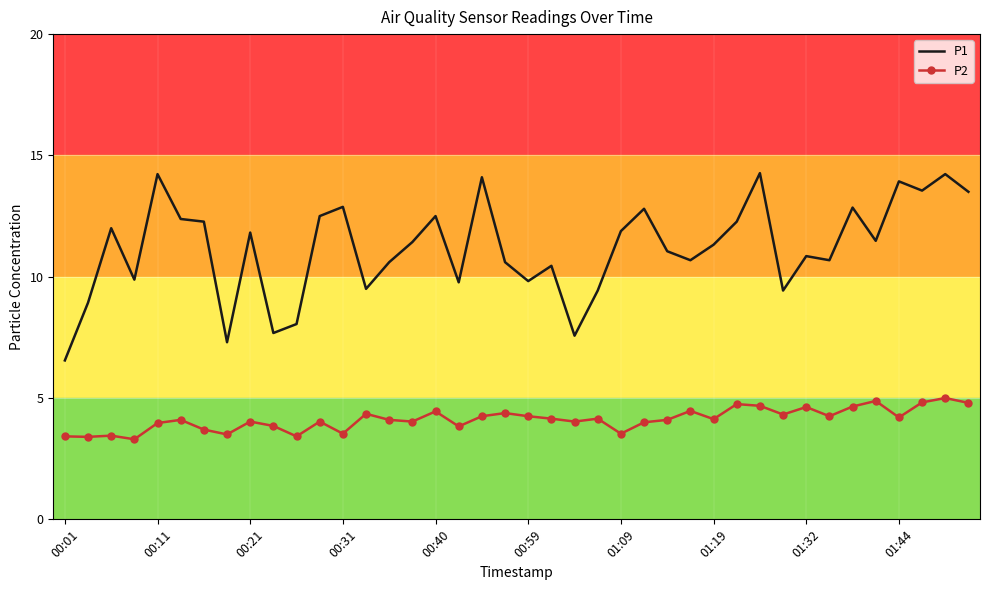

In P1, how many points are lower than both neighbors (excluding endpoints)?

12